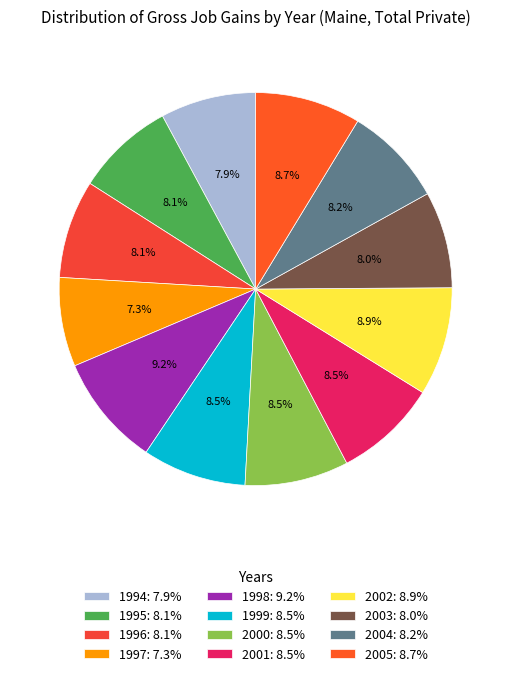

Does 2005 account for over 50% of the chart?

No